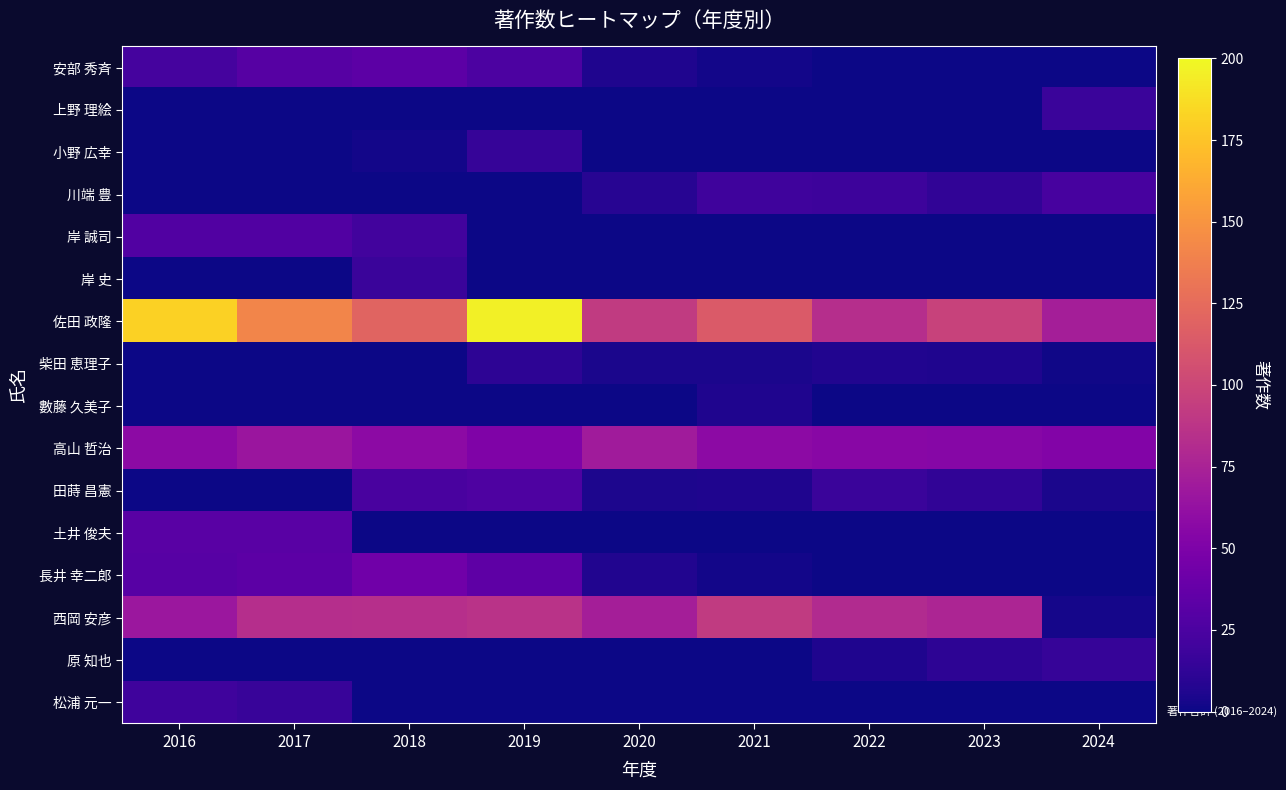

Which series has the largest range (max minus min)?

佐田 政隆